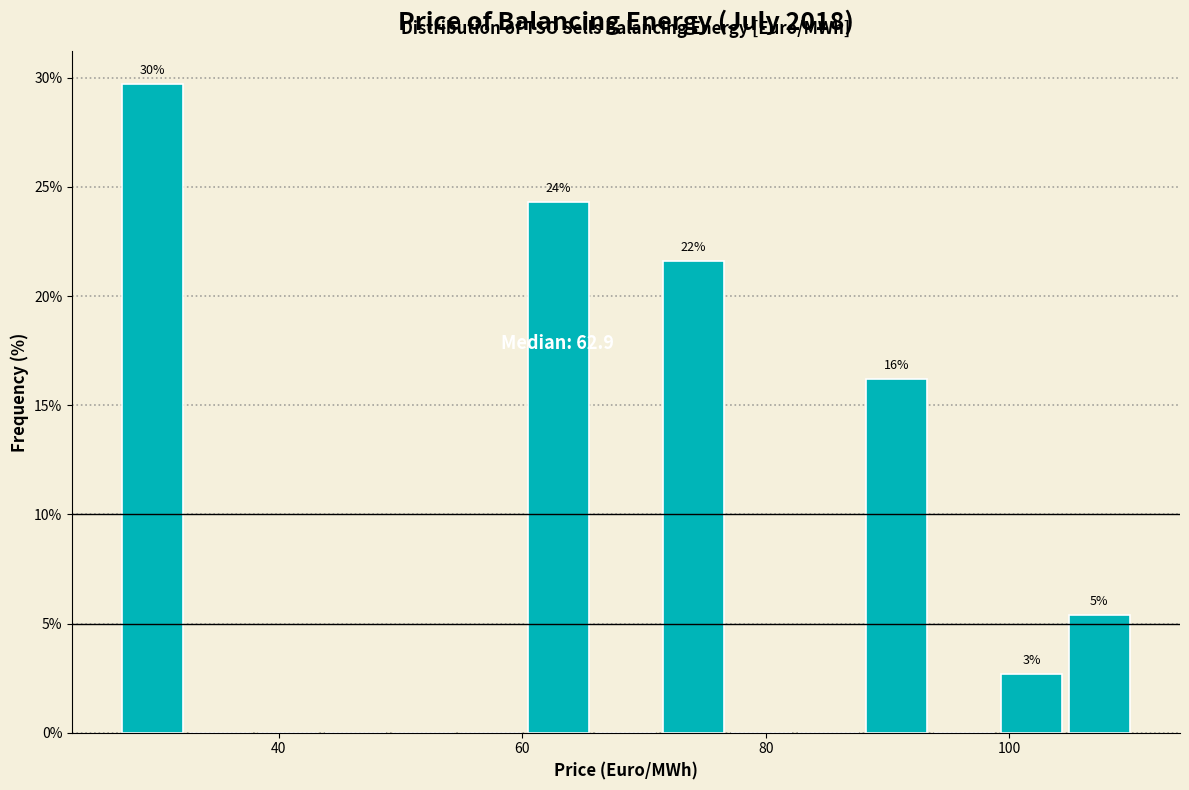

Read against the x-axis, roughly where is the centre of the tallest bar?

30